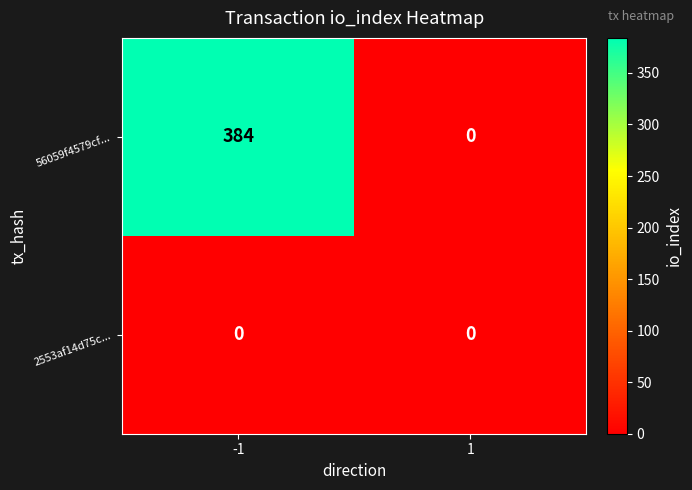

The value of 56059f4579cf... at 1 is 0. True or false?

True